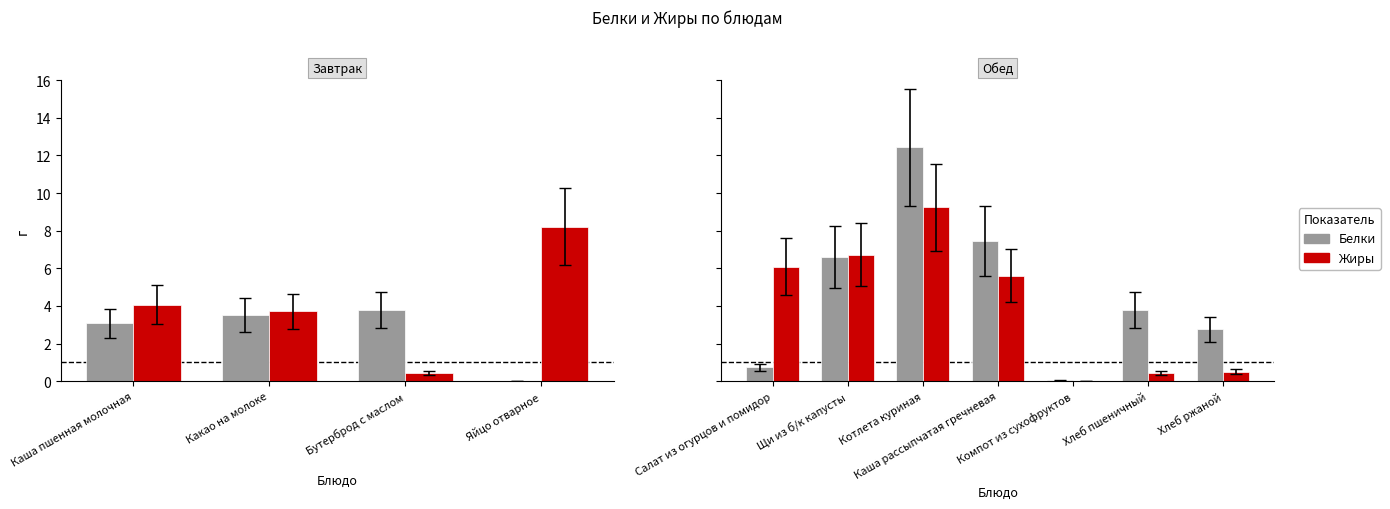

Count the number of data series in this chart.

2